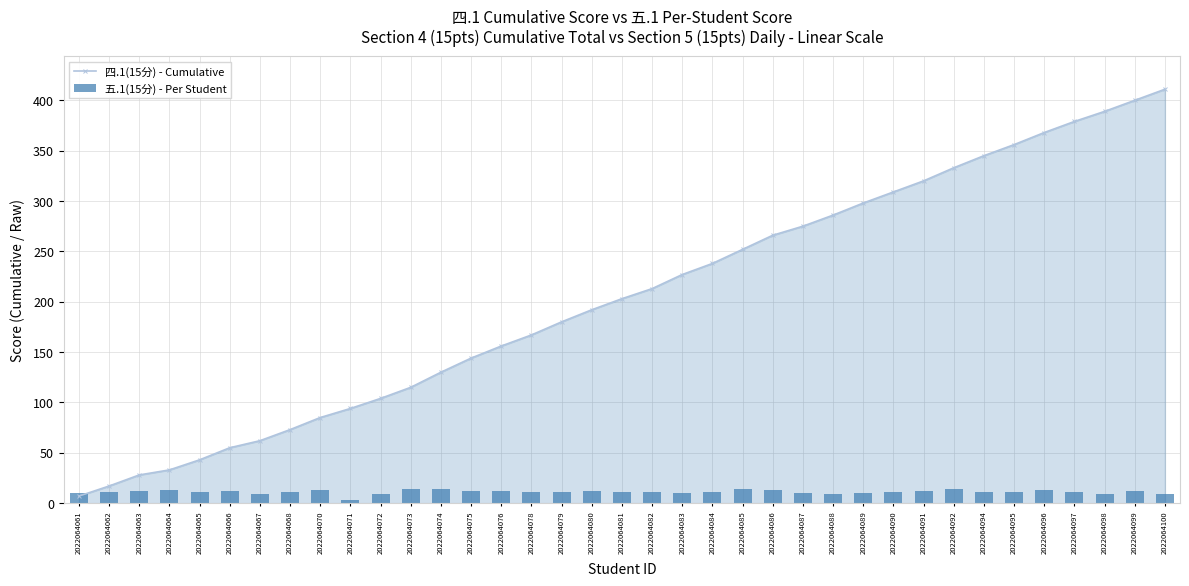

Reading right to left, transcribe all the data shown in this chart.

四.1(15分) - Cumulative: 2022064100=411	2022064099=400	2022064098=389	2022064097=379	2022064096=368	2022064095=356	2022064094=345	2022064092=333	2022064091=320	2022064090=309	2022064089=298	2022064088=286	2022064087=275	2022064086=266	2022064085=252	2022064084=238	2022064083=227	2022064082=213	2022064081=203	2022064080=192	2022064079=180	2022064078=167	2022064076=156	2022064075=144	2022064074=130	2022064073=115	2022064072=104	2022064071=94	2022064070=85	2022064068=73	2022064067=62	2022064066=55	2022064065=43	2022064064=33	2022064063=28	2022064062=17	2022064061=7
五.1(15分) - Per Student: 2022064100=9	2022064099=12	2022064098=9	2022064097=11	2022064096=13	2022064095=11	2022064094=11	2022064092=14	2022064091=12	2022064090=11	2022064089=10	2022064088=9	2022064087=10	2022064086=13	2022064085=14	2022064084=11	2022064083=10	2022064082=11	2022064081=11	2022064080=12	2022064079=11	2022064078=11	2022064076=12	2022064075=12	2022064074=14	2022064073=14	2022064072=9	2022064071=3	2022064070=13	2022064068=11	2022064067=9	2022064066=12	2022064065=11	2022064064=13	2022064063=12	2022064062=11	2022064061=10